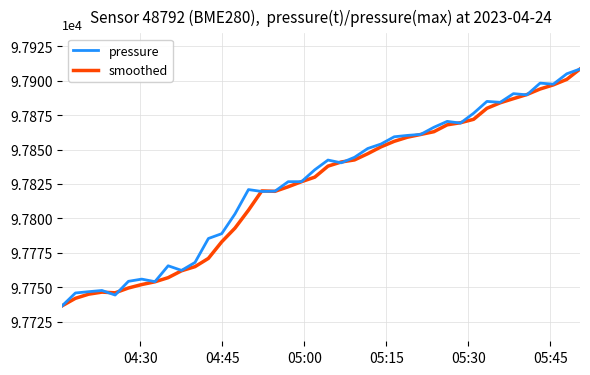

What is the maximum value shown in the chart?

97908.5